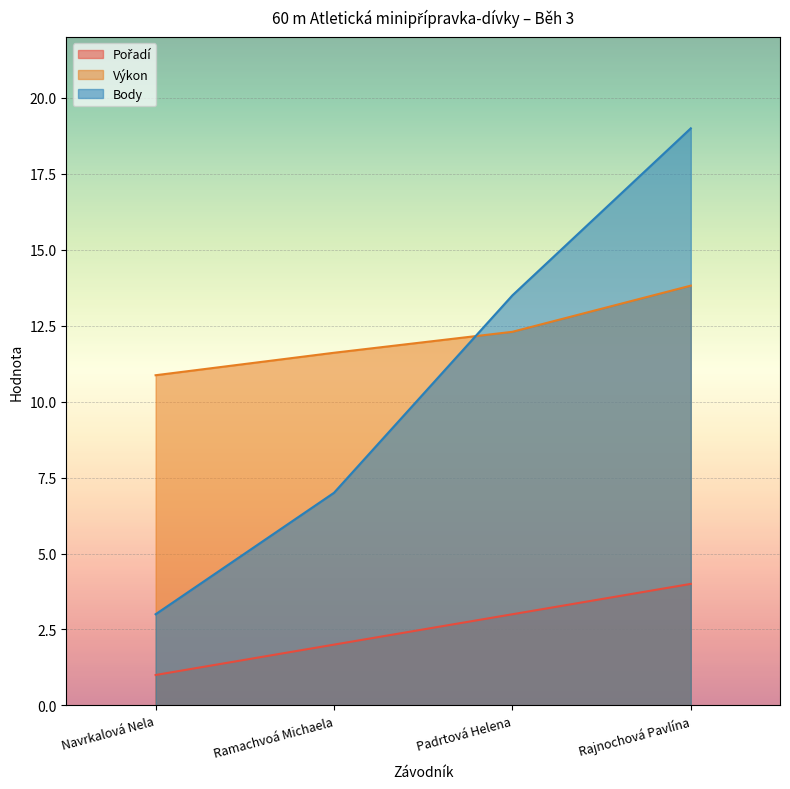

List the series in order of their overall mean, lowest first.

Pořadí, Body, Výkon